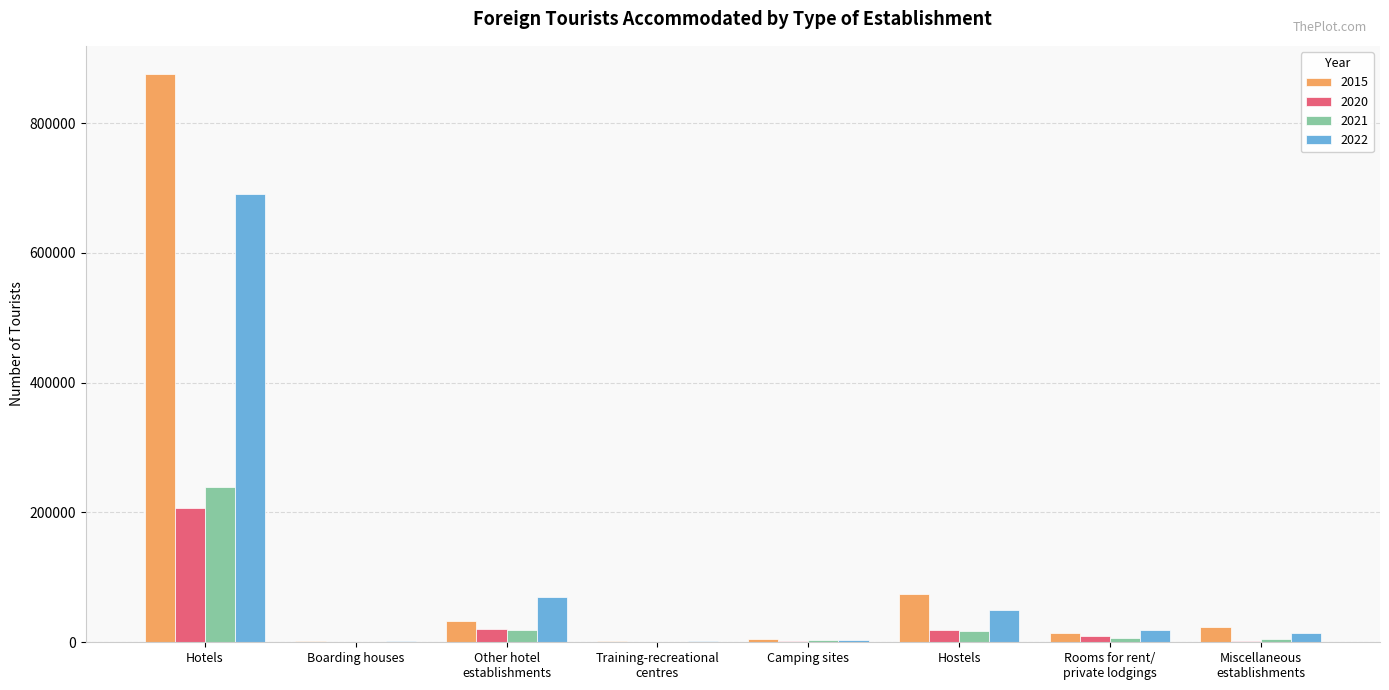

At which label does 2022 first exceed 19163?

Hotels